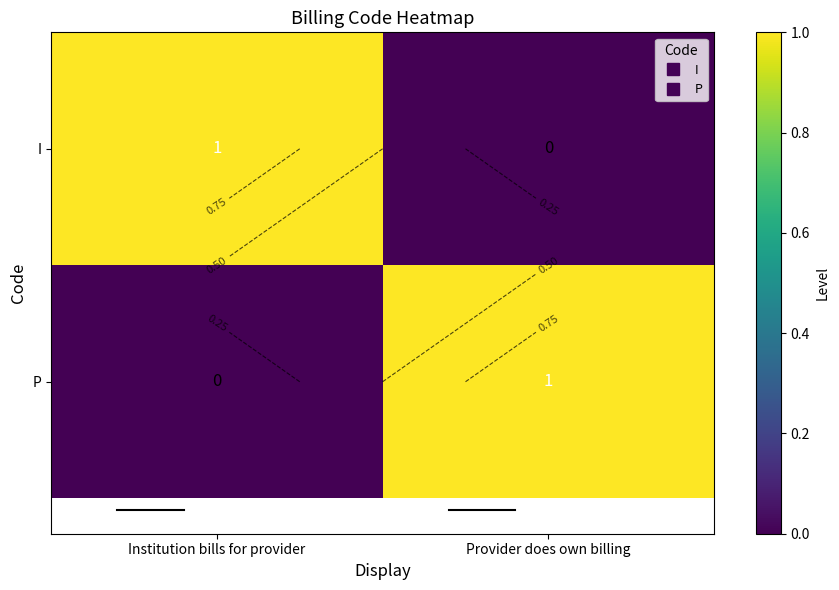

What is the difference between the P values at Institution bills for provider and Provider does own billing?

1